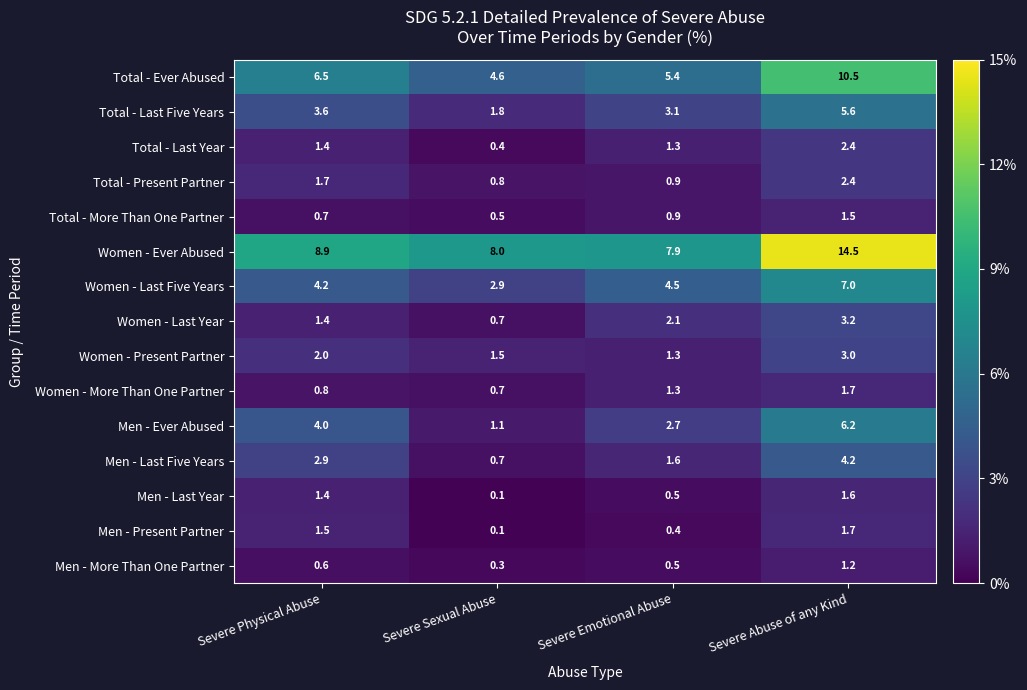

Is the value of Men - Ever Abused at Severe Emotional Abuse greater than the value of Women - Present Partner at Severe Physical Abuse?

Yes